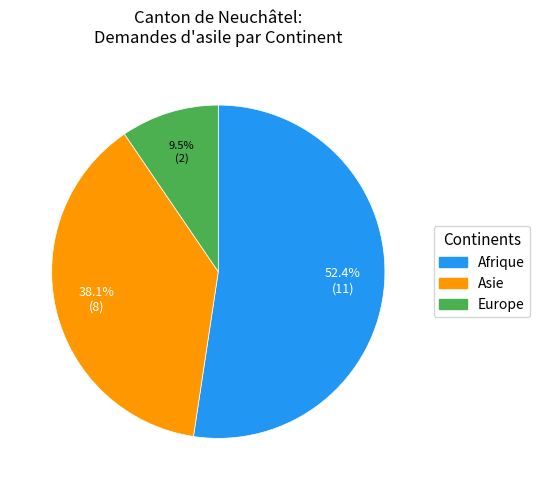

Which category has the smallest portion of the pie?

Europe